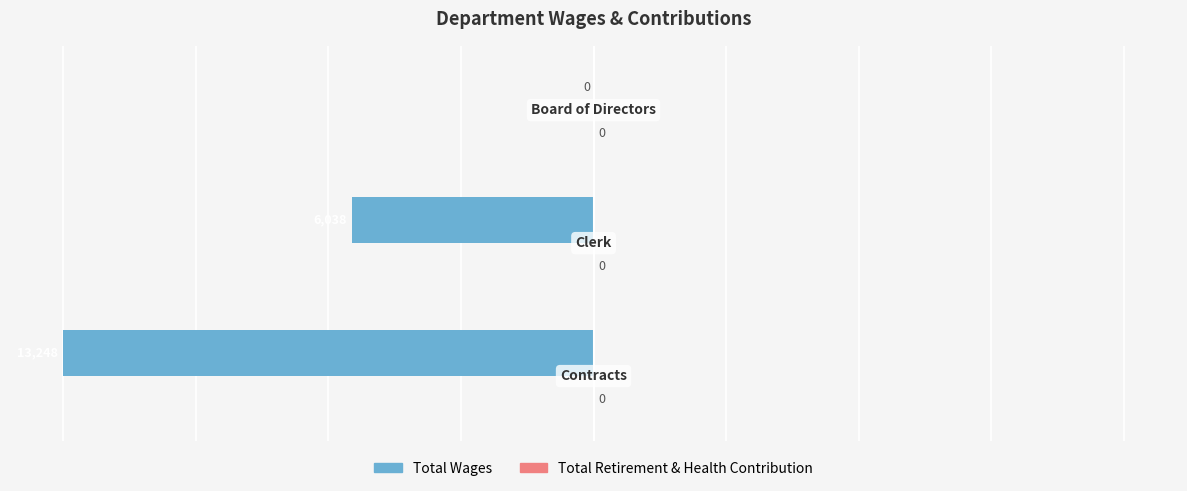

Does the chart contain stacked bars?

No